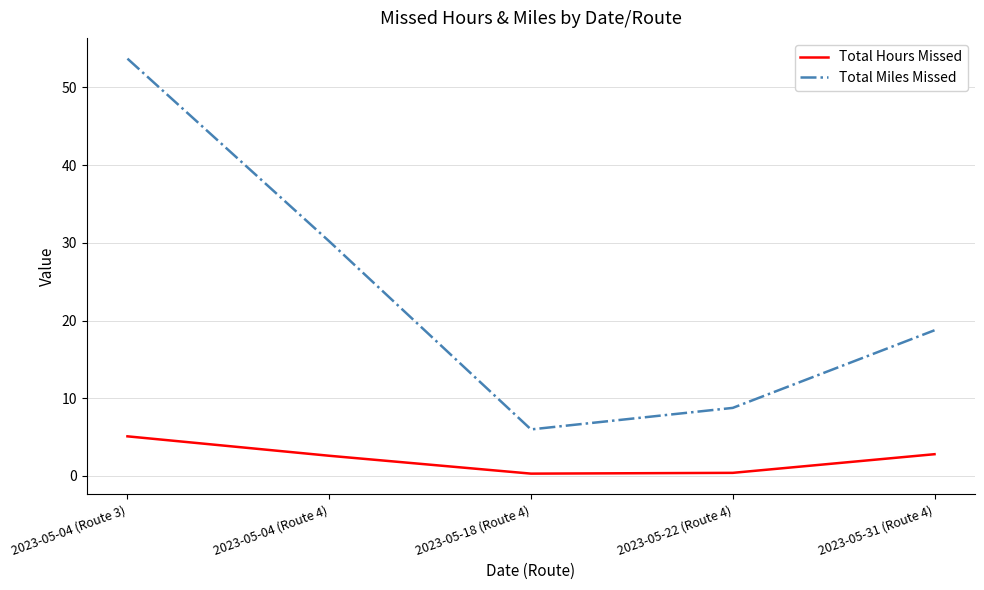

Rank the series by their maximum value, from highest to lowest.

Total Miles Missed, Total Hours Missed